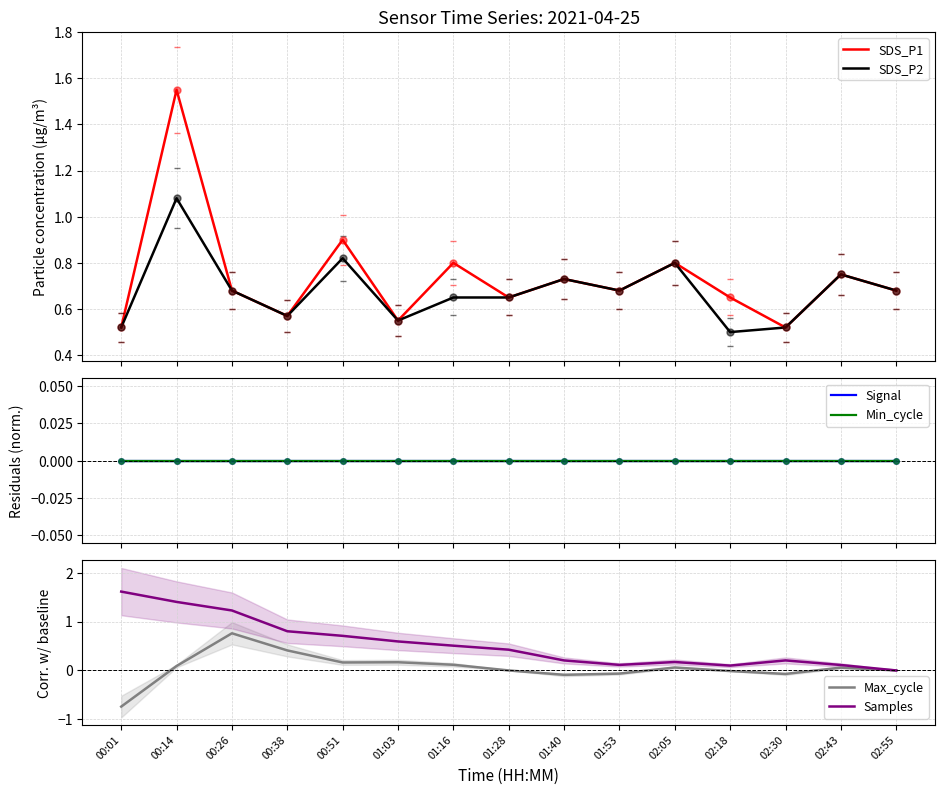

Where is the first local maximum for SDS_P2?

00:14